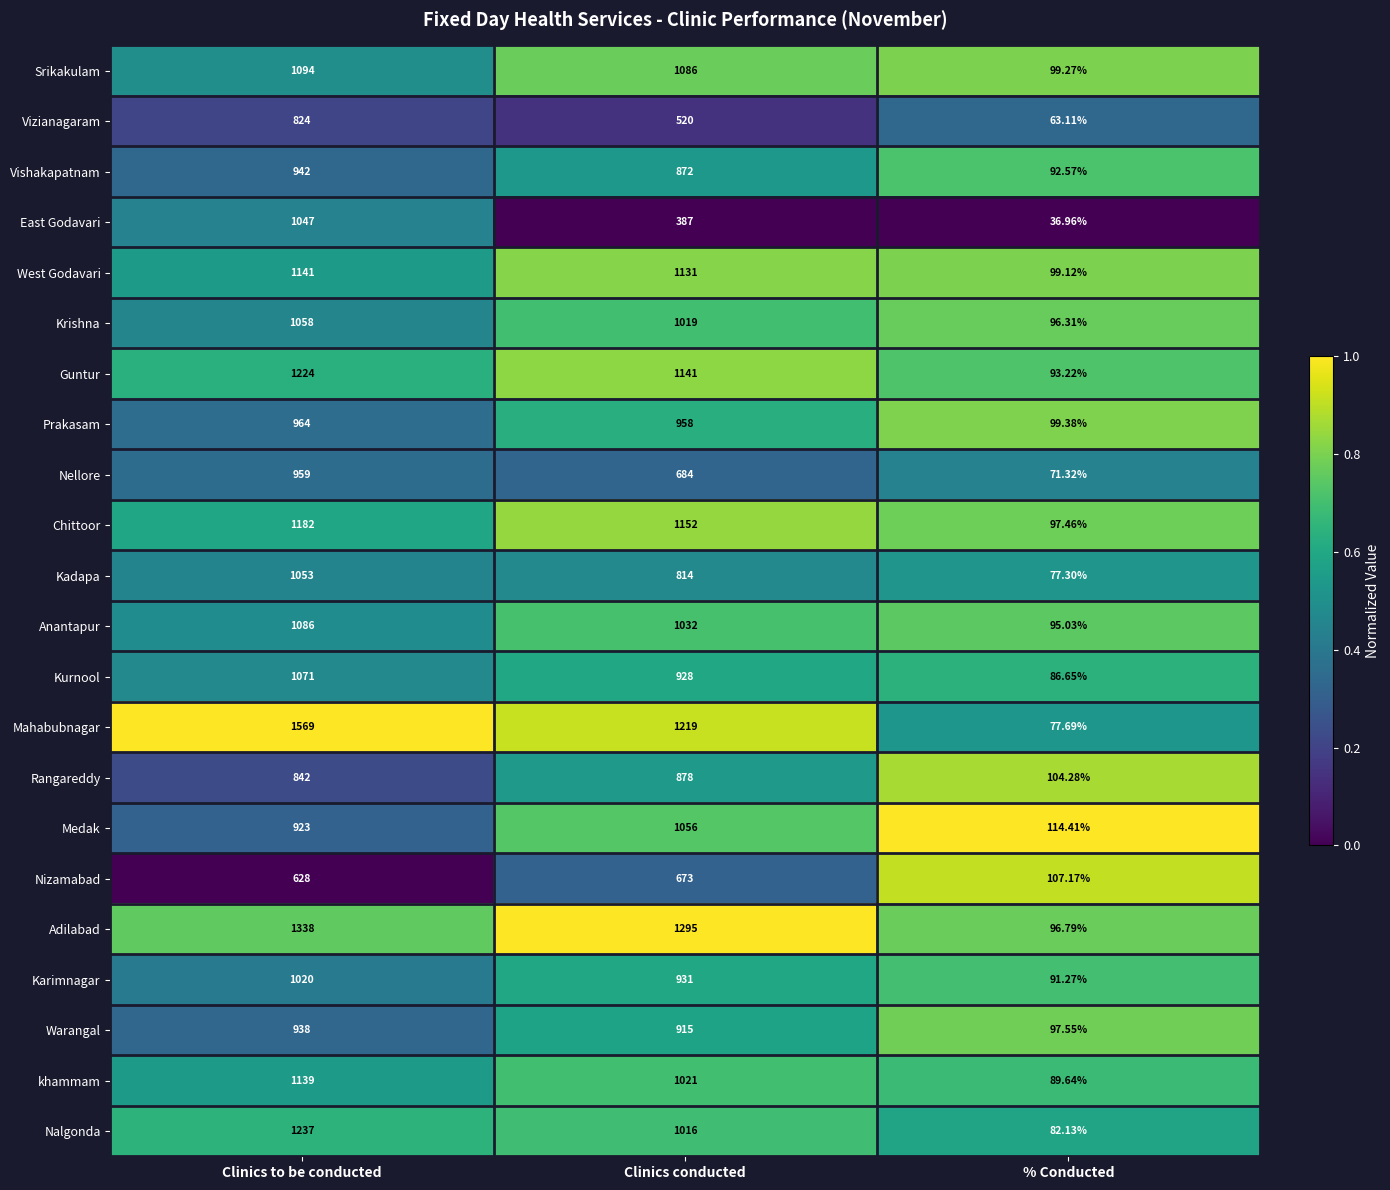

At which label is Kadapa closest to 565?

Clinics conducted